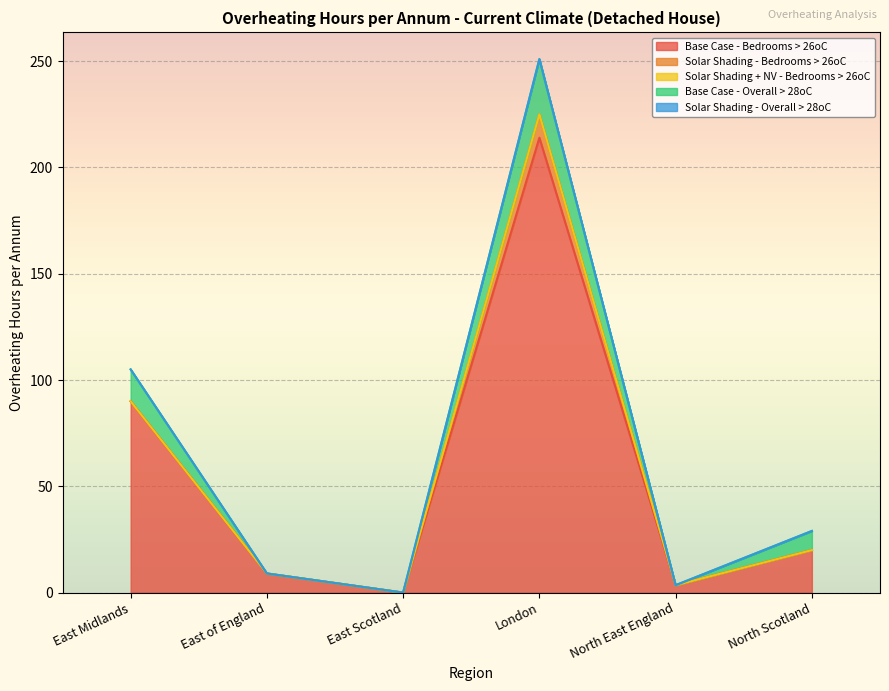

How many interior local peaks does the Base Case - Overall > 28oC series have?

1